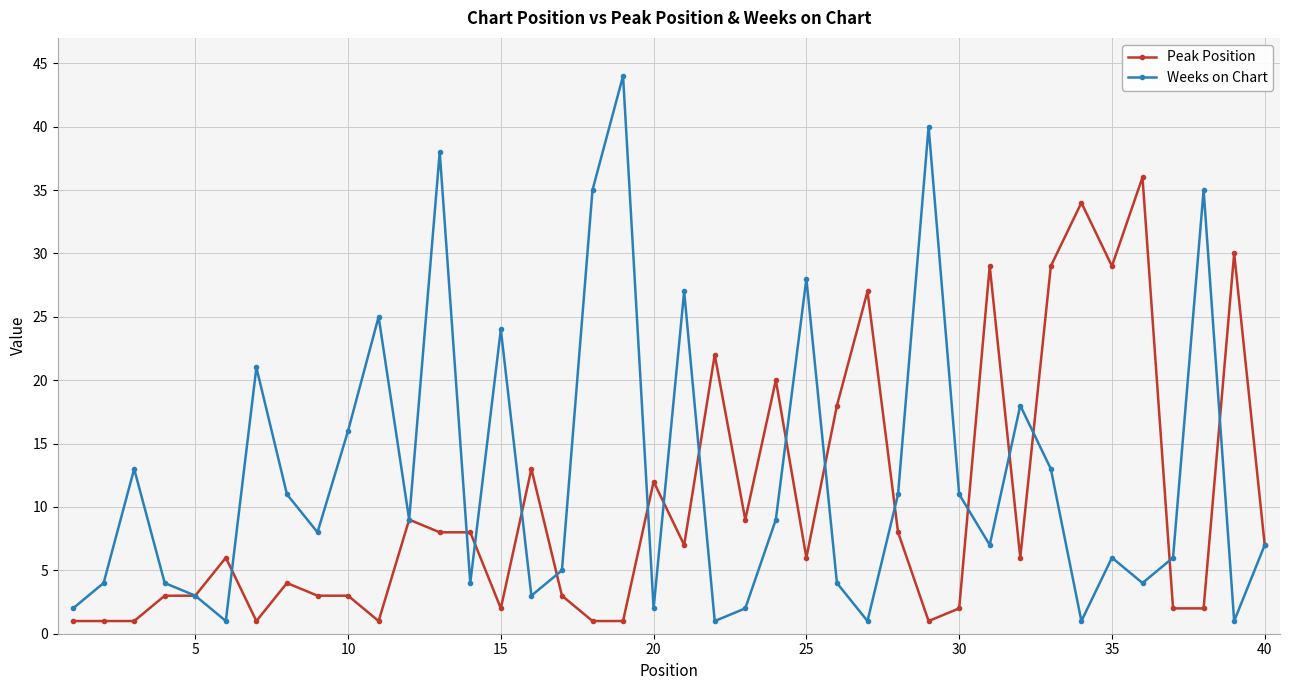

What is the value of the Peak Position point at the 19th from the left?

1